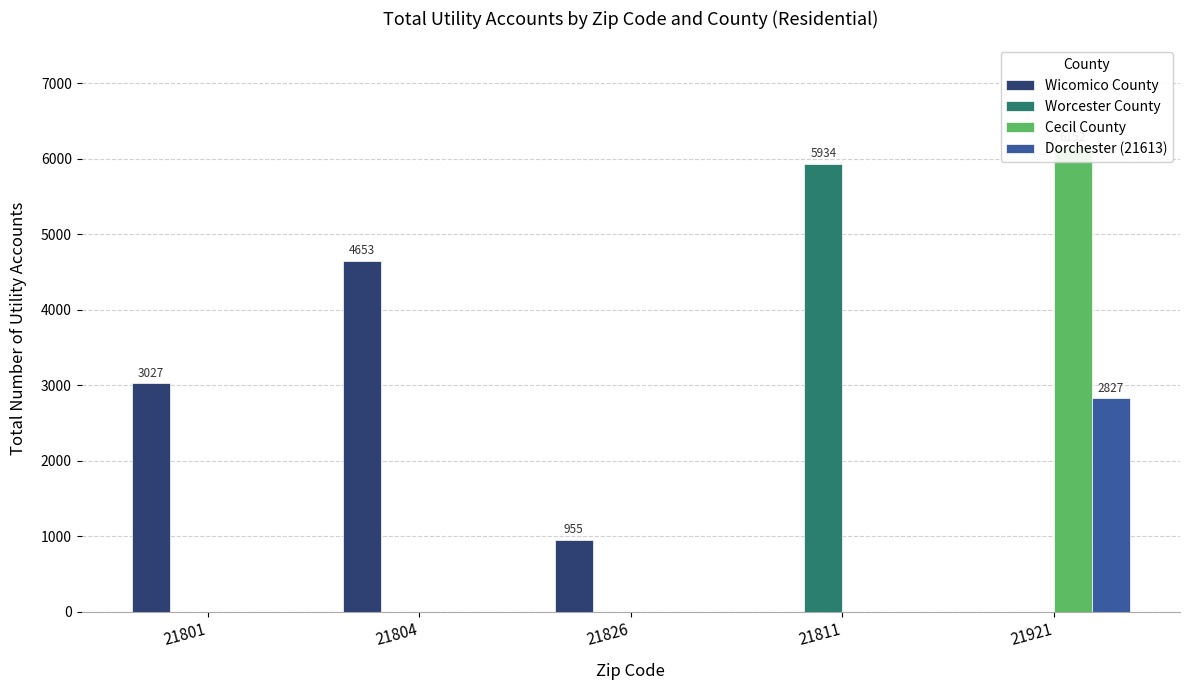

How many bars are there in each group?

4